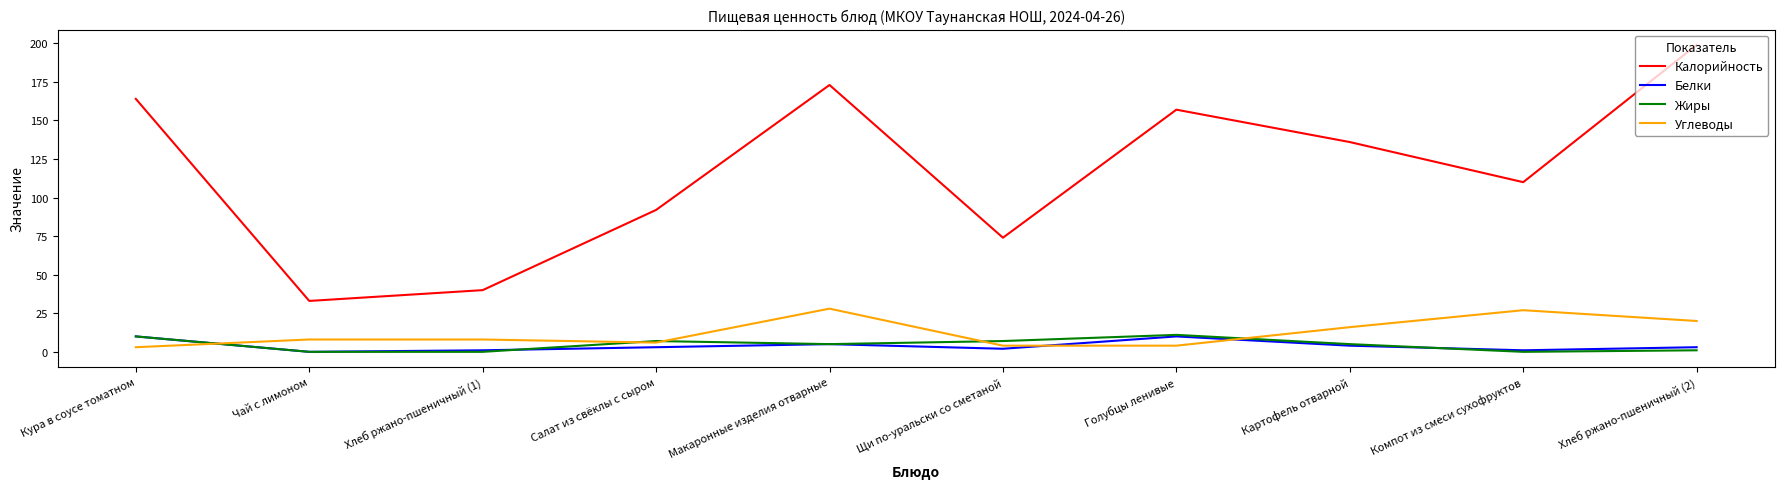

What position from the right is Щи по-уральски со сметаной?

5